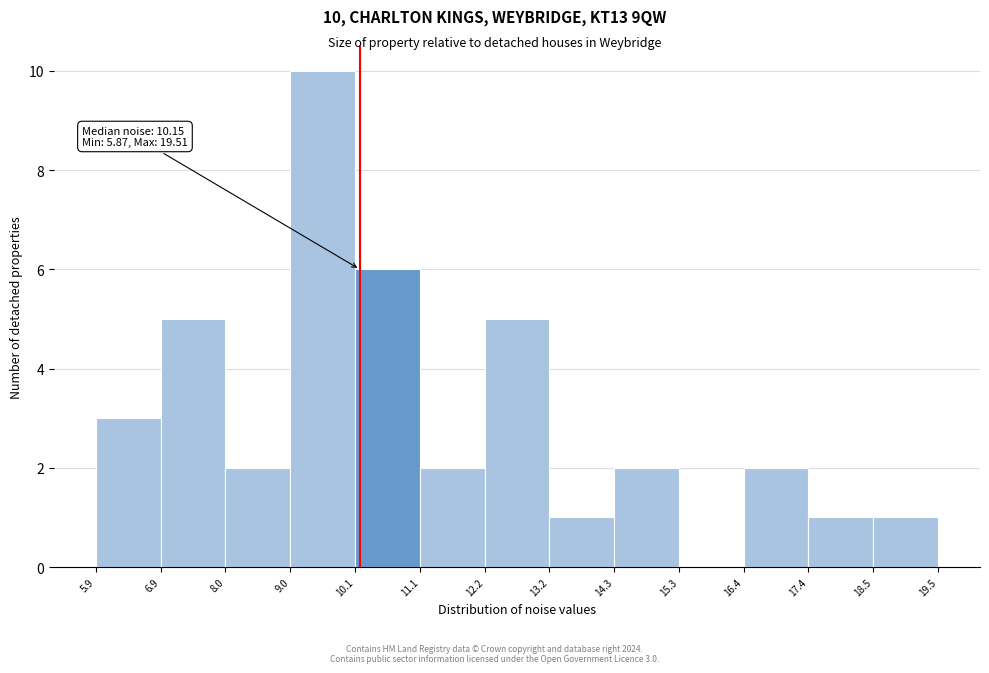

Which range on the x-axis has the tallest bar?

9.0 to 10.1